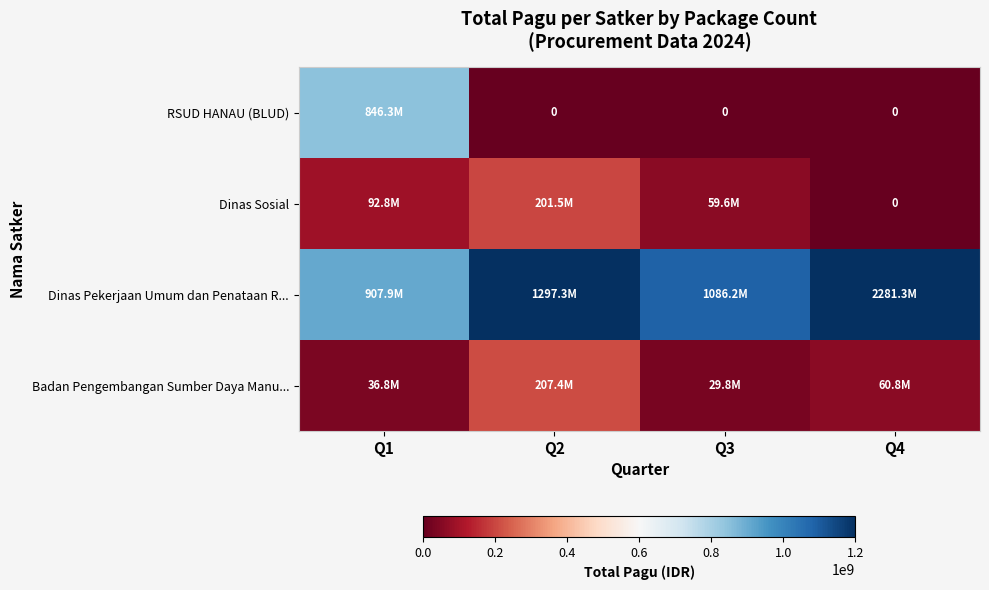

What is the total value across all series at Q2?

1706156053